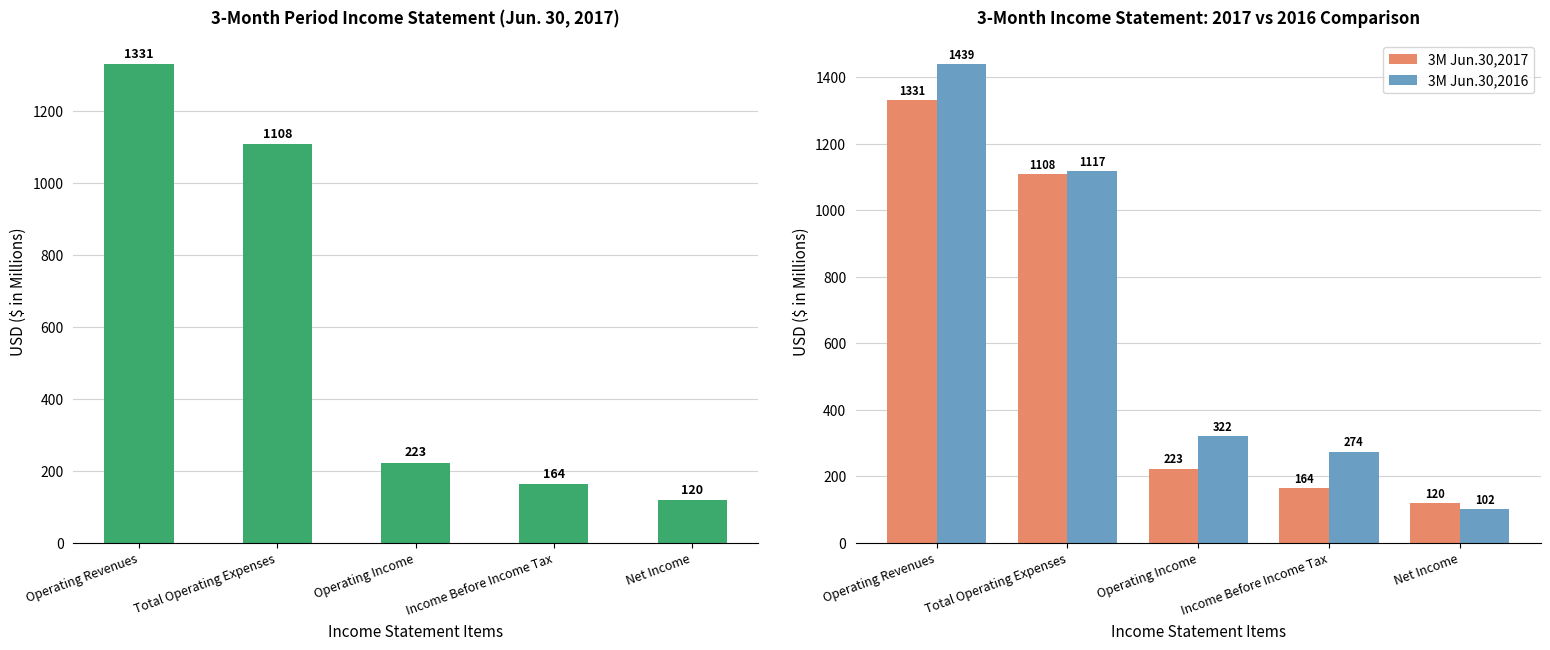

How many bars are there in each group?

2